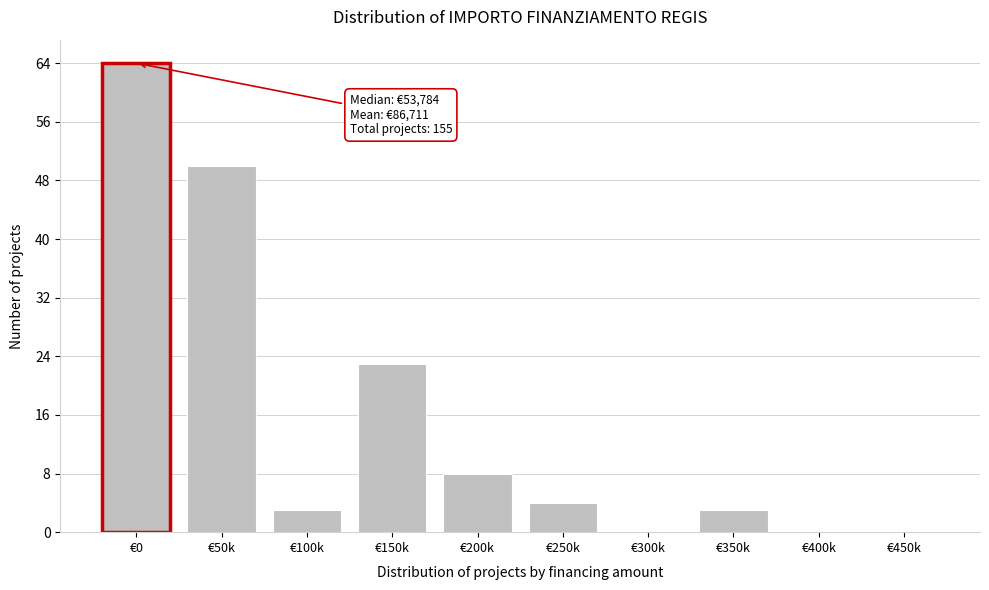

Reading left to right, list all the values displayed in this chart.

€0=64	€50k=50	€100k=3	€150k=23	€200k=8	€250k=4	€300k=0	€350k=3	€400k=0	€450k=0